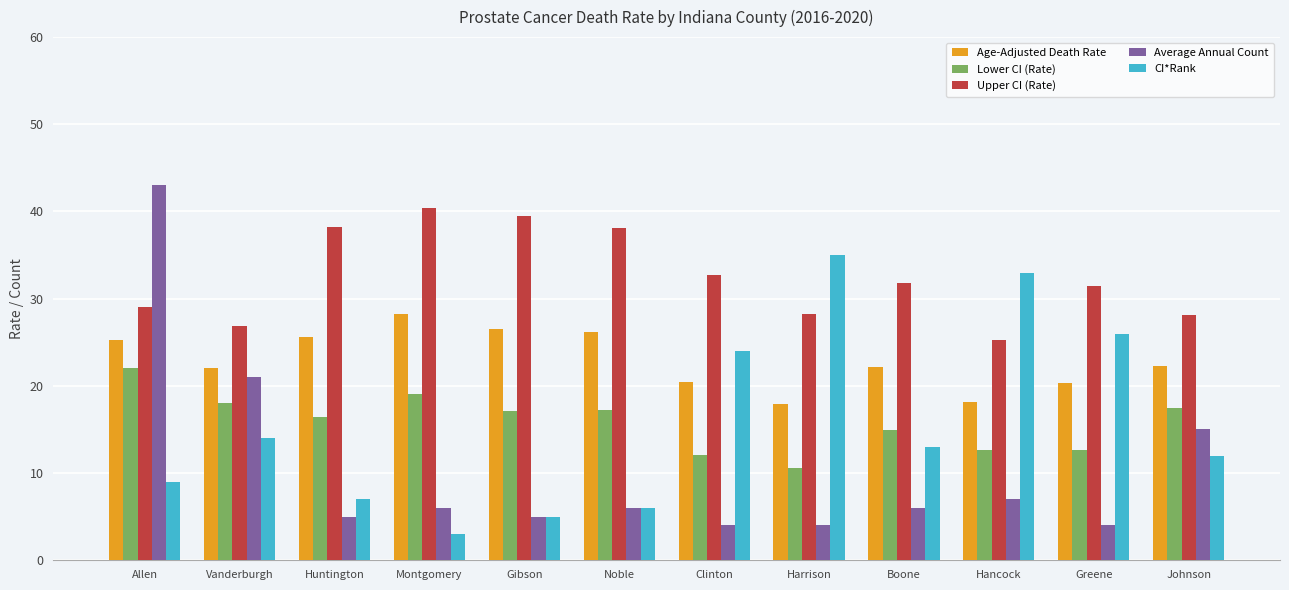

Count the number of data series in this chart.

5